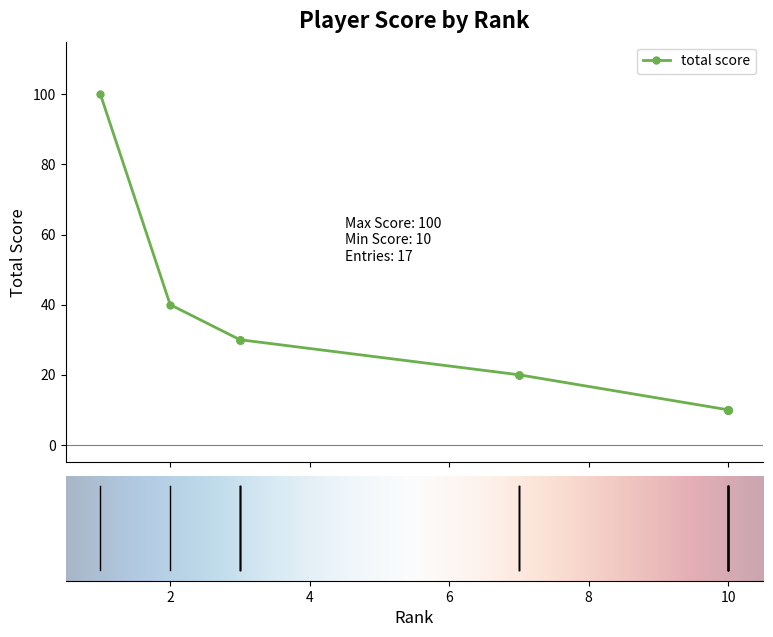

What is the ratio of the value at 10 to the value at 3?

0.3